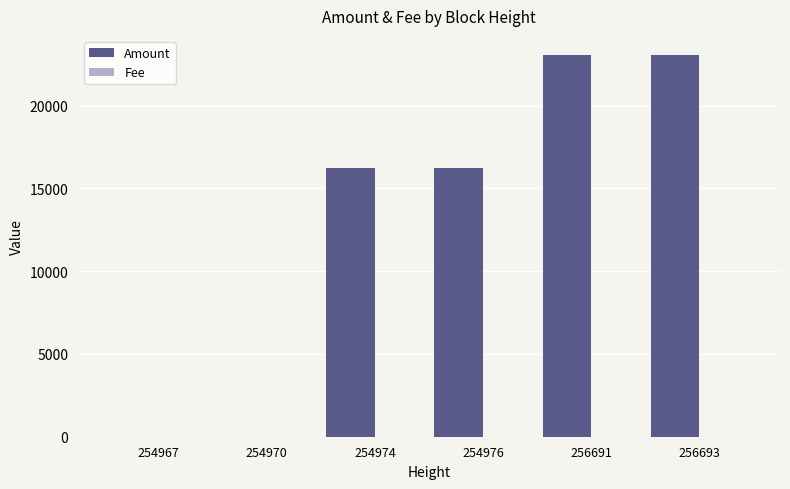

Are the bars horizontal?

No